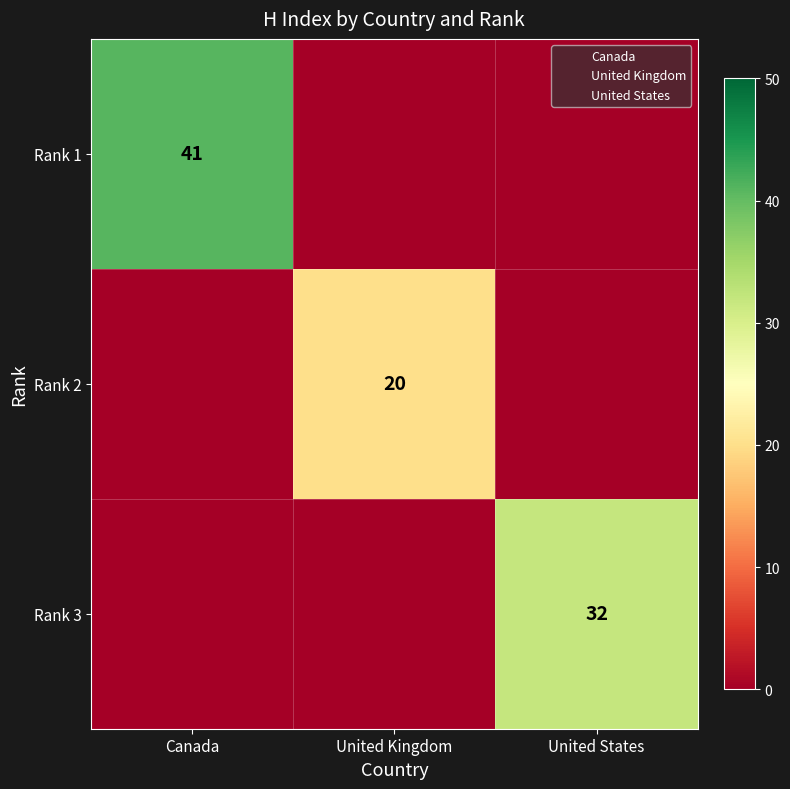

What is the spread (max minus min) of values at United Kingdom?

20